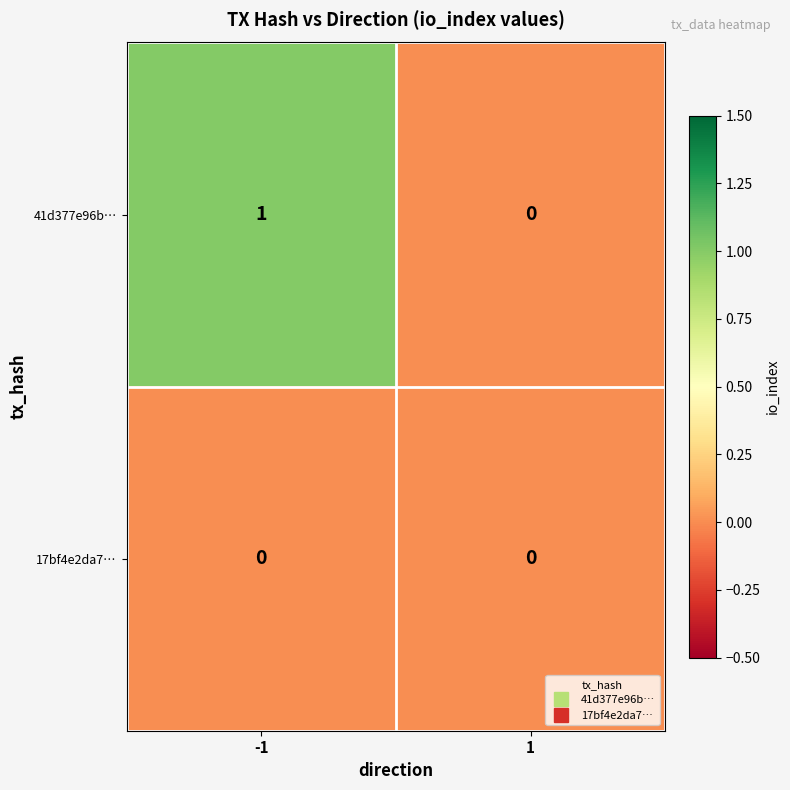

What is the difference between the highest and lowest values at -1?

1